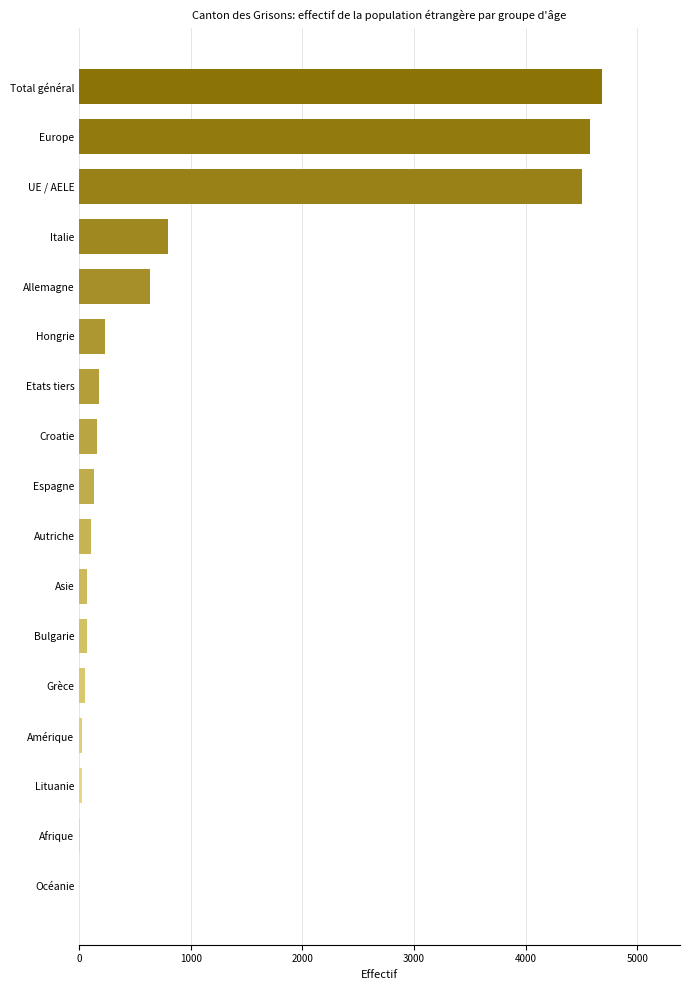

What is the sum of the values at Hongrie and Allemagne?

861